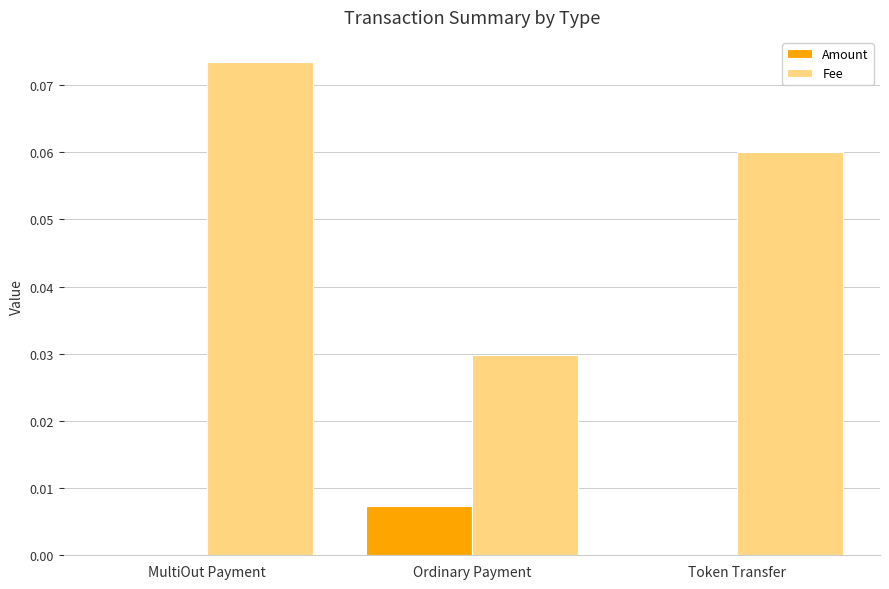

Which category has the highest value across all series?

MultiOut Payment